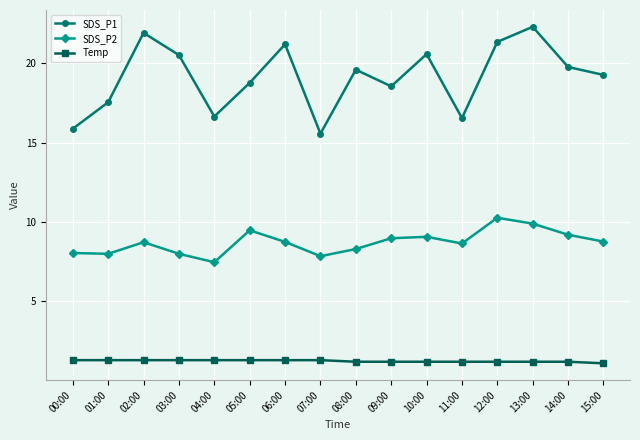

Does the chart have visible grid lines?

Yes